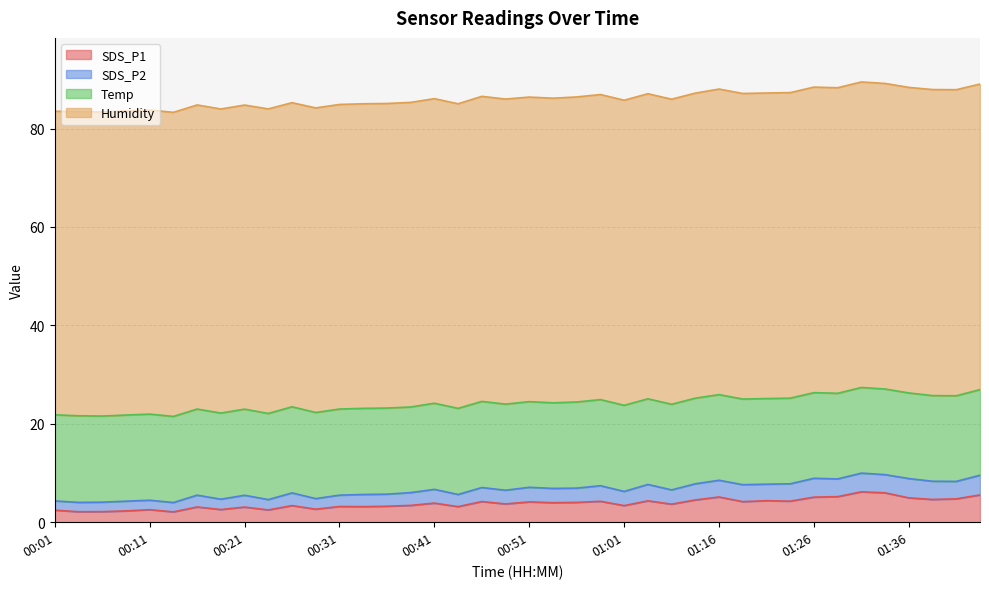

Between 01:26 and 01:11, which is larger?

01:26